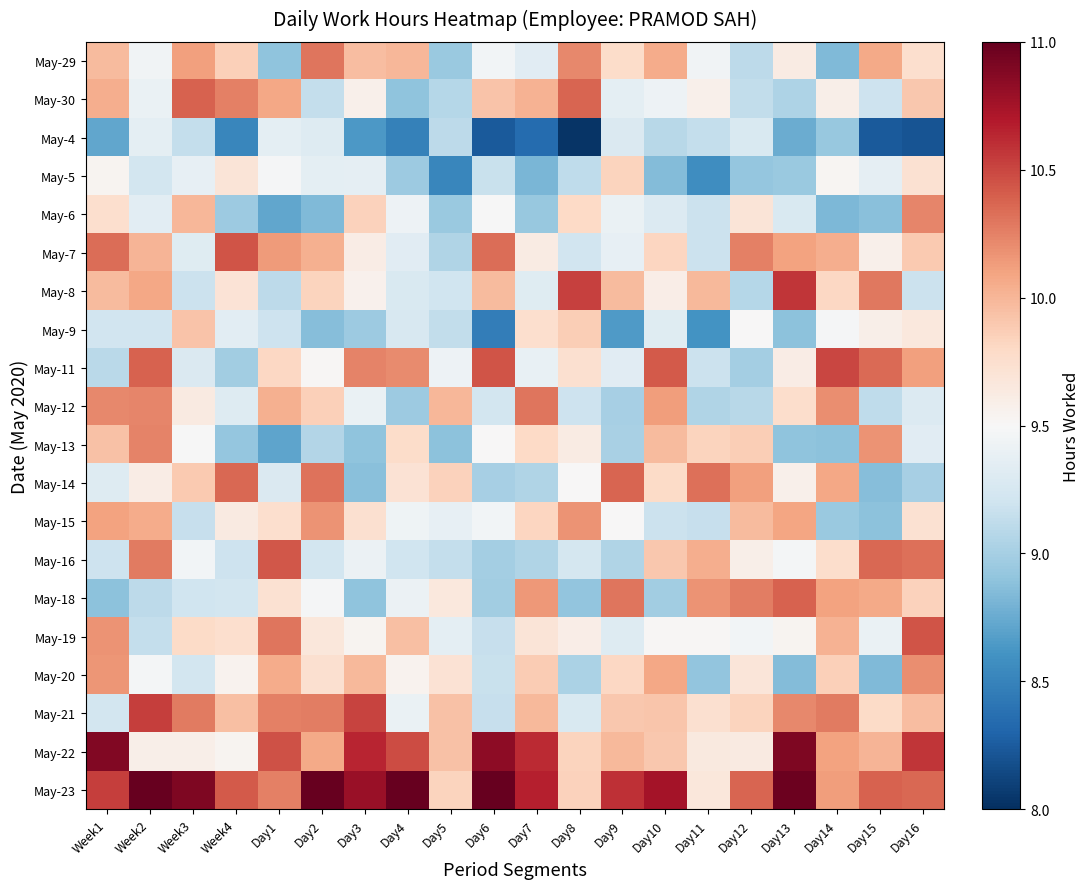

What is the total value across all series at Week2?

195.7